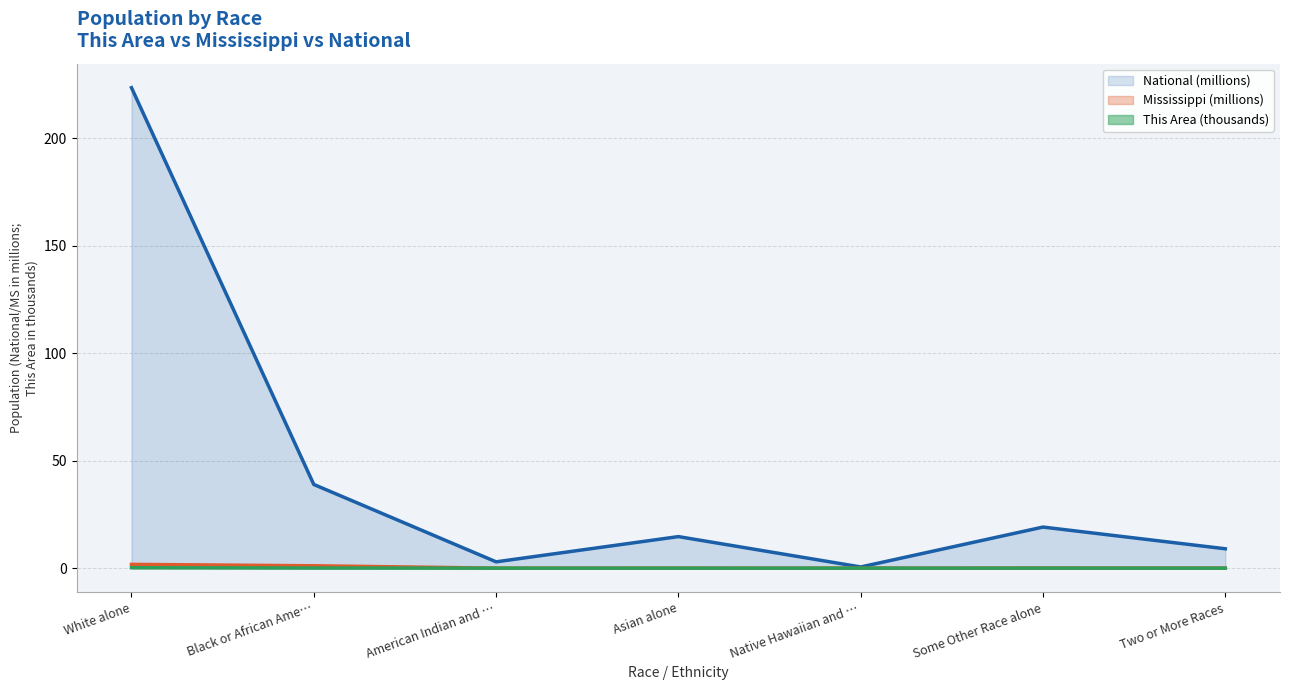

List the series in order of their peak value, highest first.

National, Mississippi, This Area